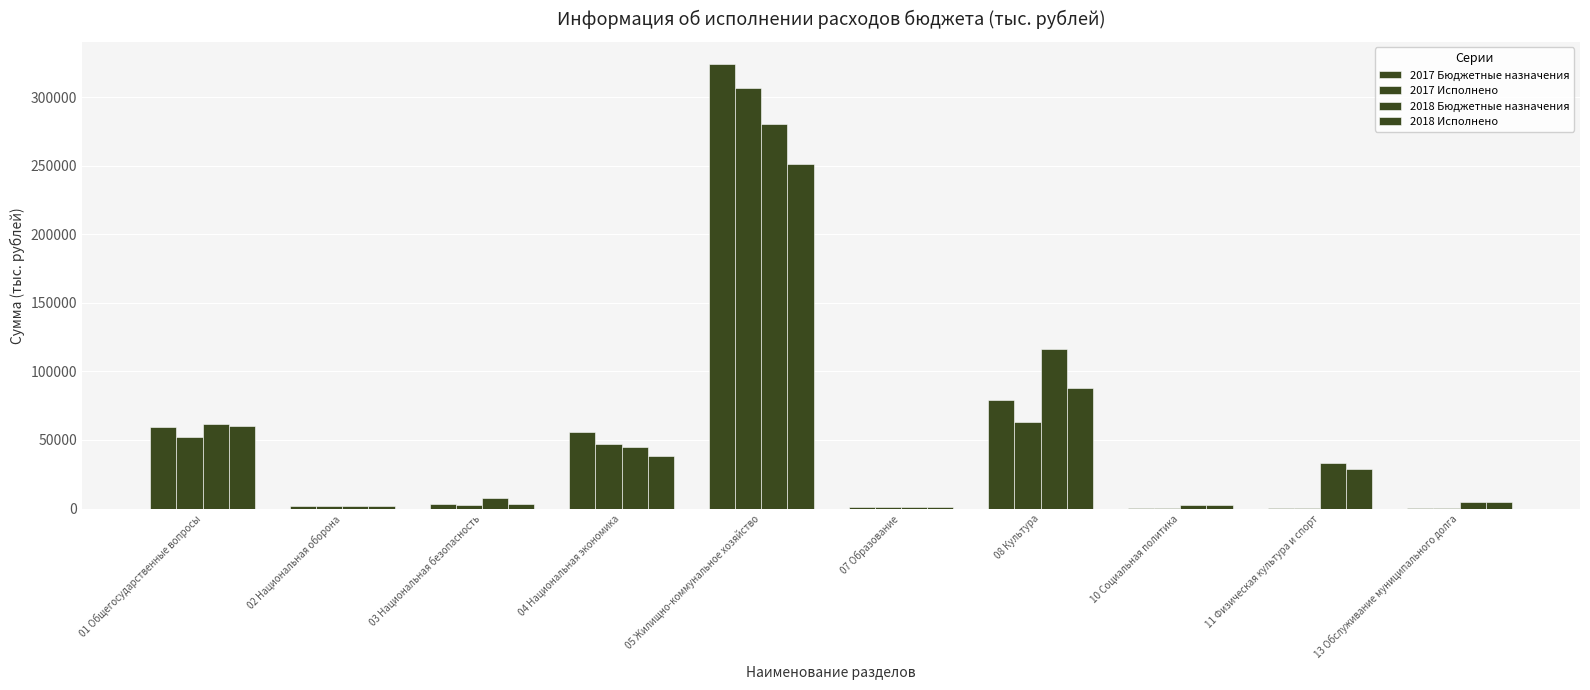

How many categories are shown in the chart?

10